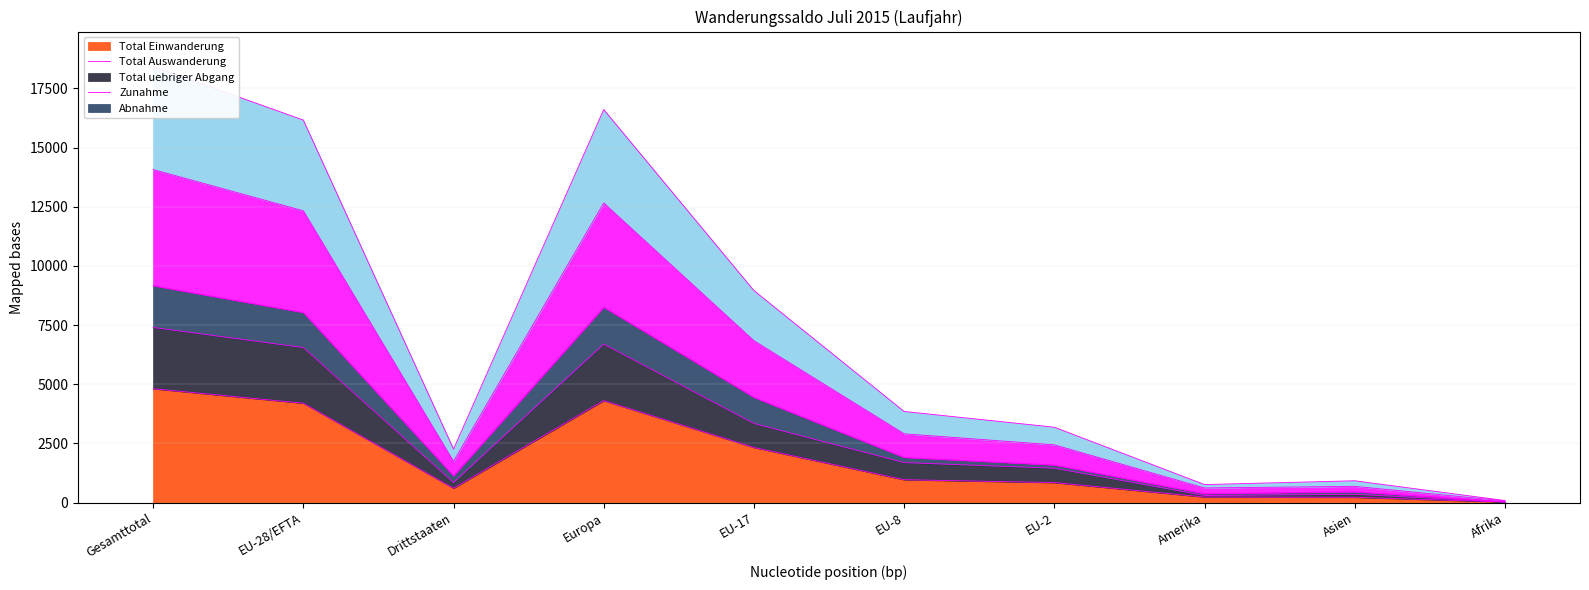

Rank the categories by Zunahme value from highest to lowest.

Gesamttotal, Europa, EU-28/EFTA, EU-17, EU-8, EU-2, Drittstaaten, Asien, Amerika, Afrika